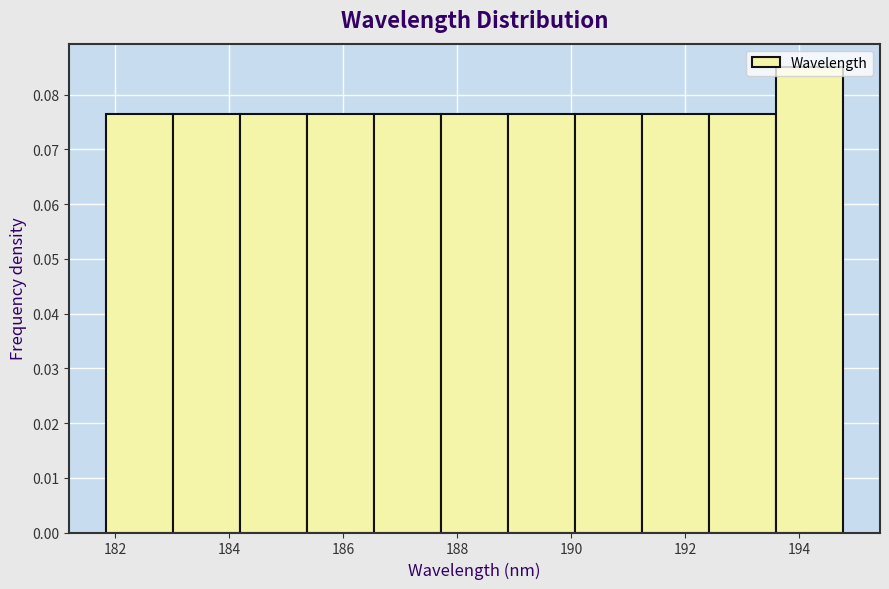

Reading left to right, list every bar in this chart as the range it spans on the x-axis followed by its height. Neither the bar edges nor the heights are printed on the chart, so give them approximately, as read against the axes.

181.8 to 183.0: 0.077
183.0 to 184.2: 0.077
184.2 to 185.4: 0.077
185.4 to 186.6: 0.077
186.6 to 187.8: 0.077
187.8 to 188.8: 0.077
188.8 to 190.0: 0.077
190.0 to 191.2: 0.077
191.2 to 192.4: 0.077
192.4 to 193.6: 0.077
193.6 to 194.8: 0.085